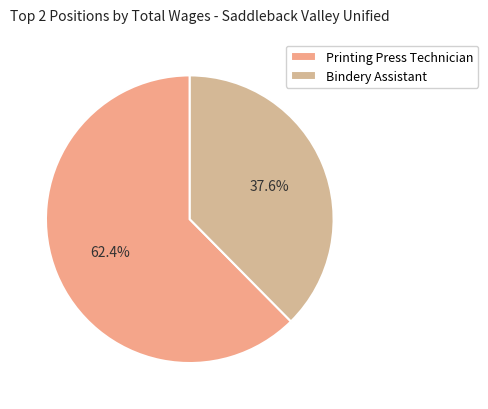

Rank the categories by value from lowest to highest.

Bindery Assistant, Printing Press Technician